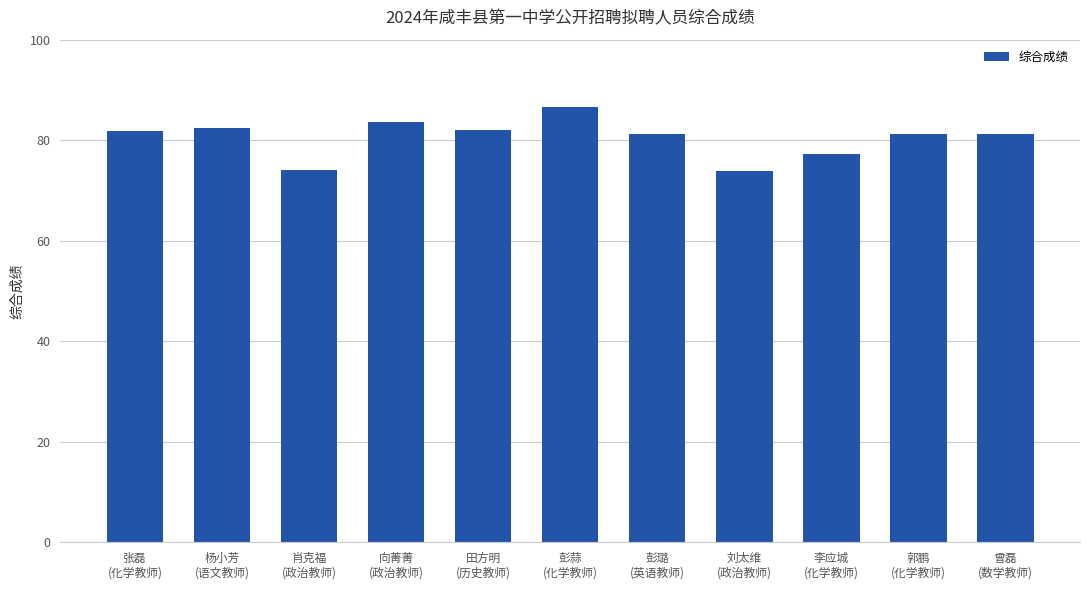

What is the smallest value displayed?

73.8